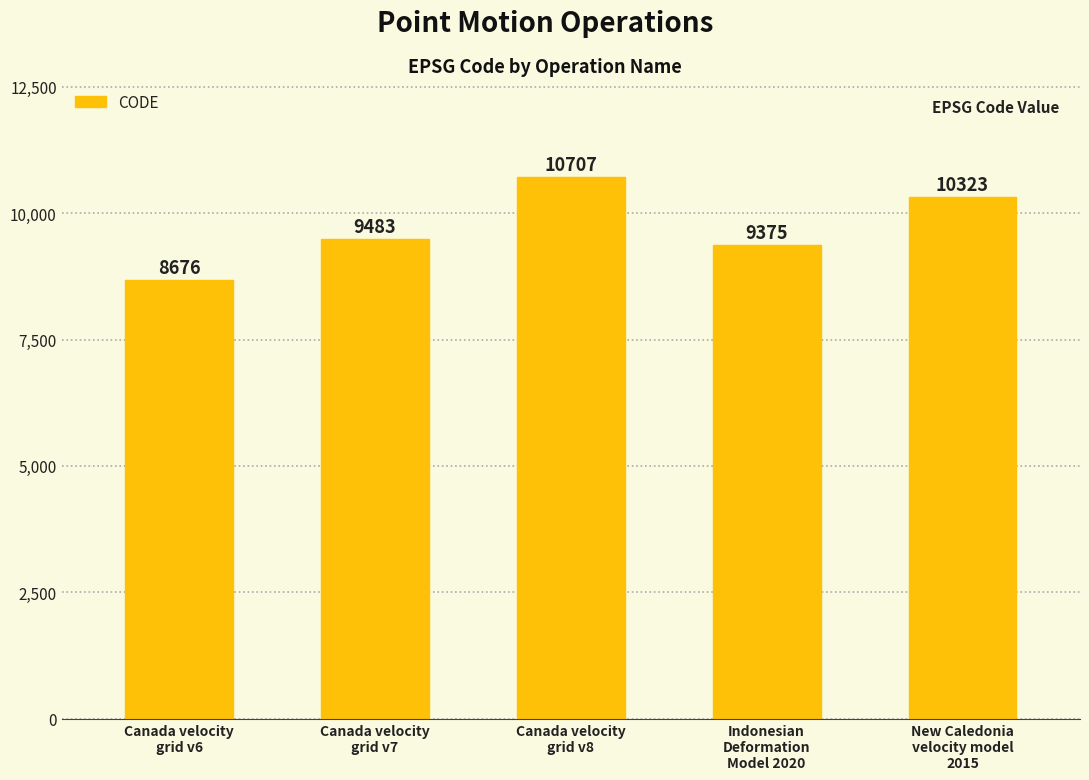

How many distinct data groups are displayed?

1